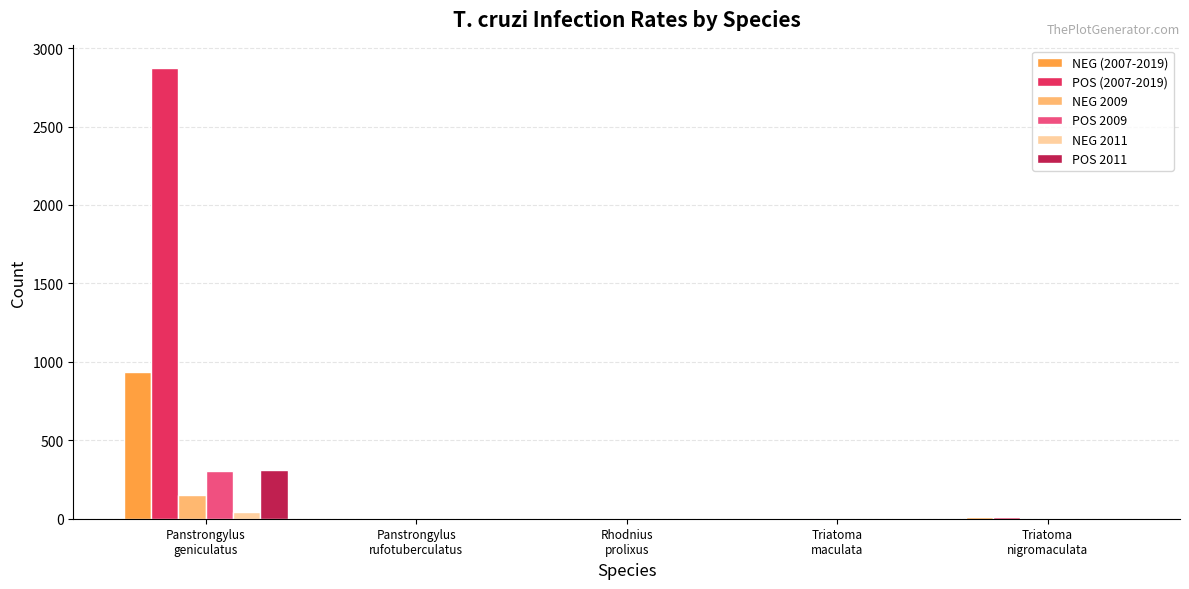

Is the value of POS 2009 at Panstrongylus
geniculatus greater than the value of NEG 2009 at Rhodnius
prolixus?

Yes